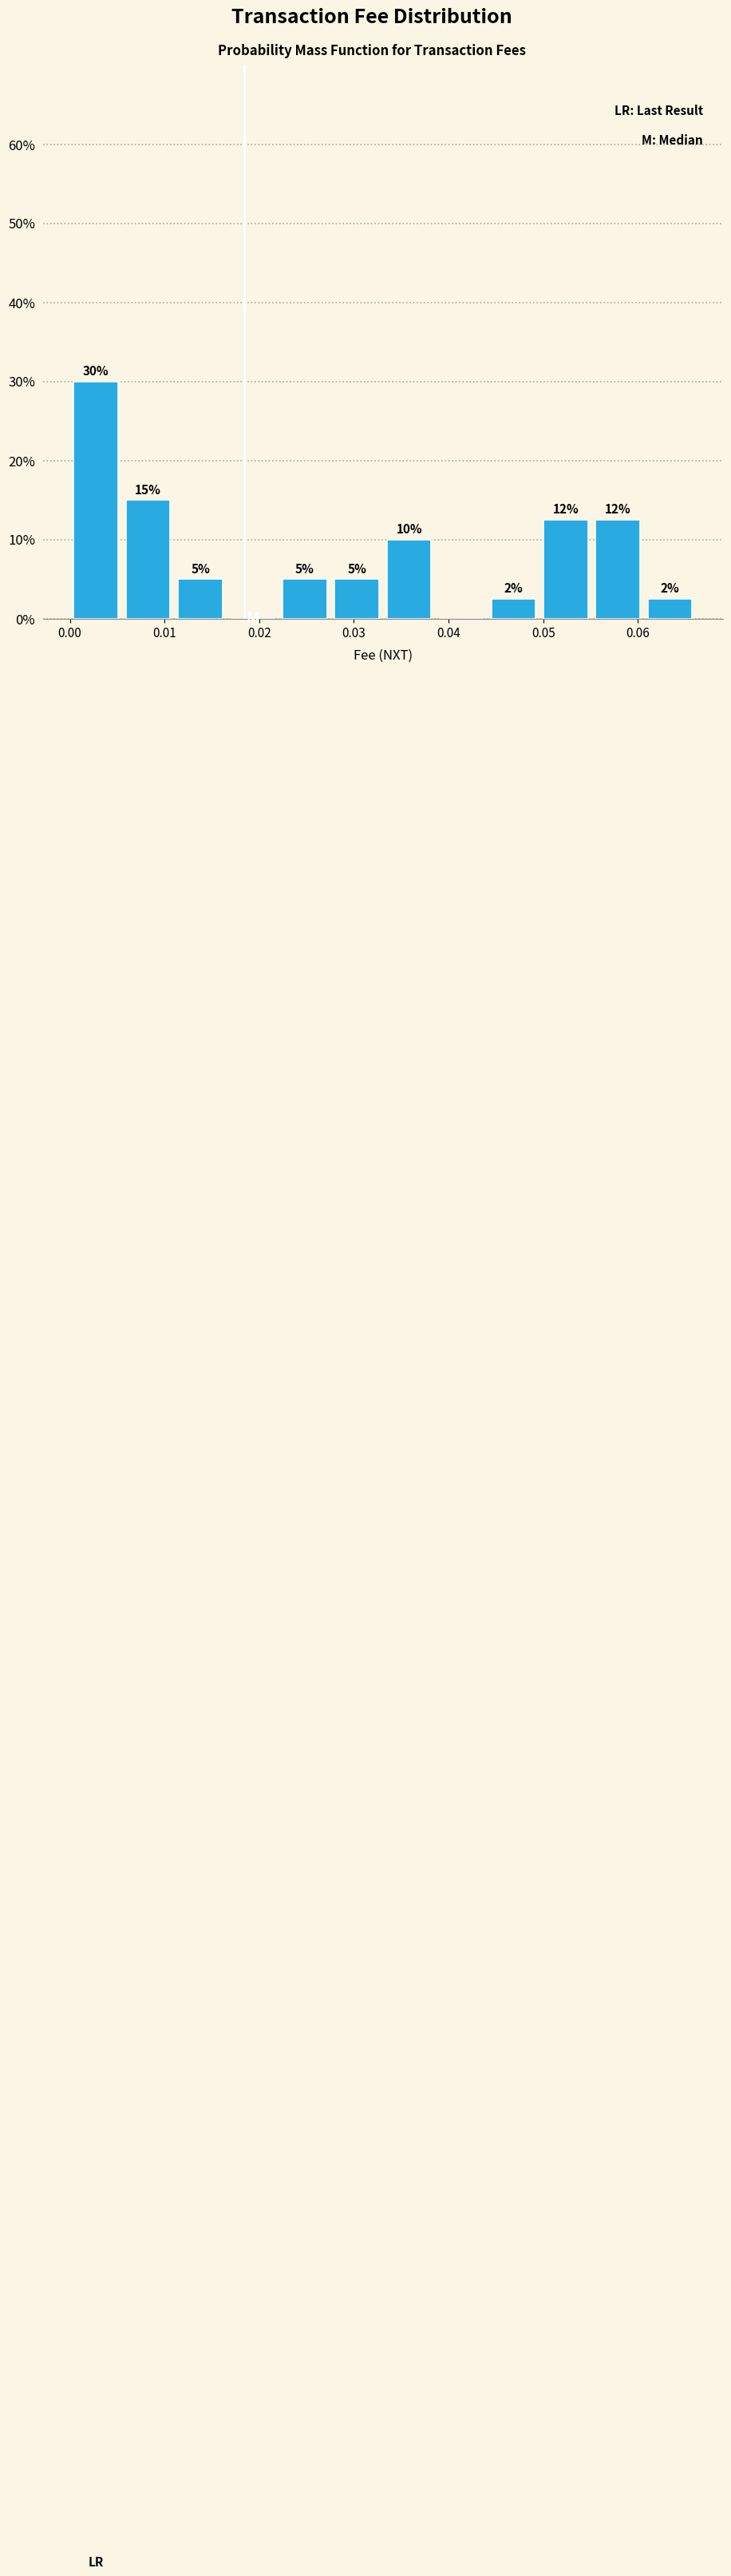

Over which range of the x-axis is the bar tallest?

0.000 to 0.006